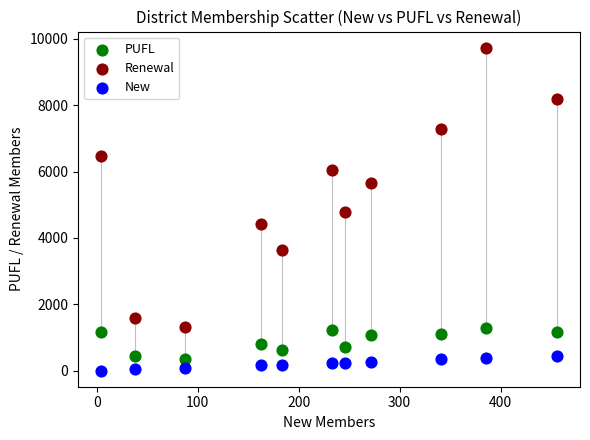

Which series has the largest Y range (max minus min)?

Renewal